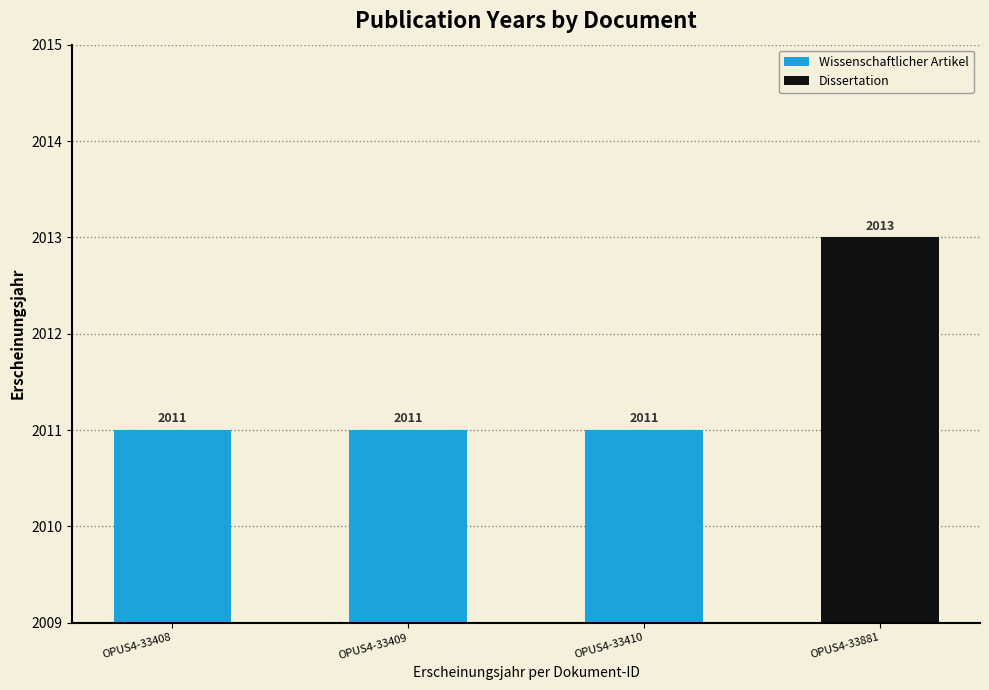

Reading right to left, transcribe all the data shown in this chart.

2013	2011	2011	2011